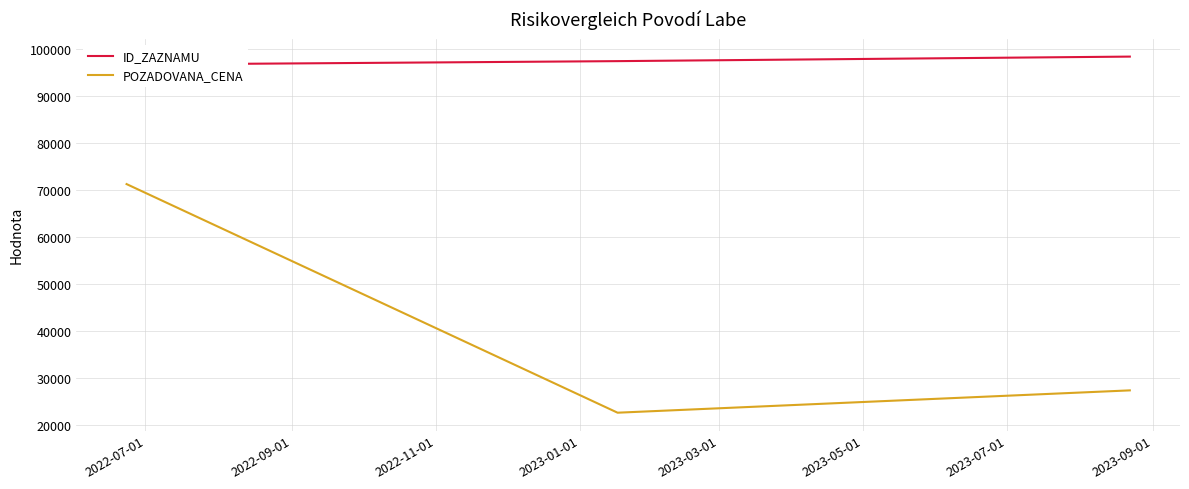

What is the lowest value of the POZADOVANA_CENA series?

22610